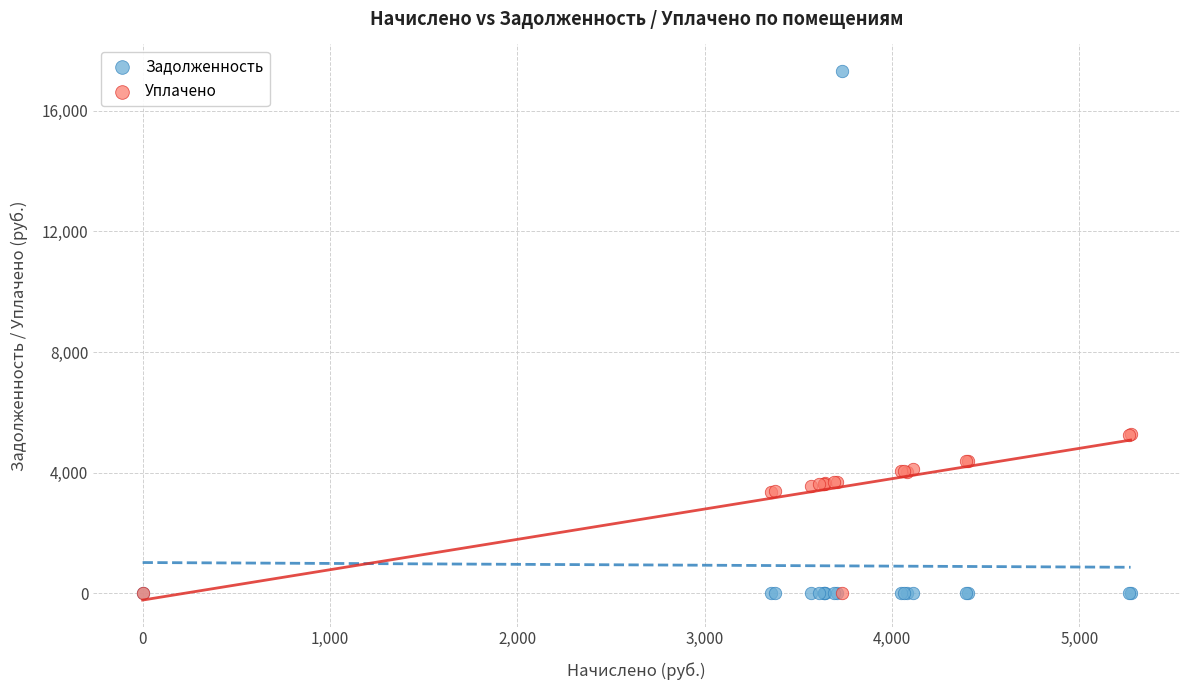

What are all the series names shown in the legend?

Задолженность, Уплачено